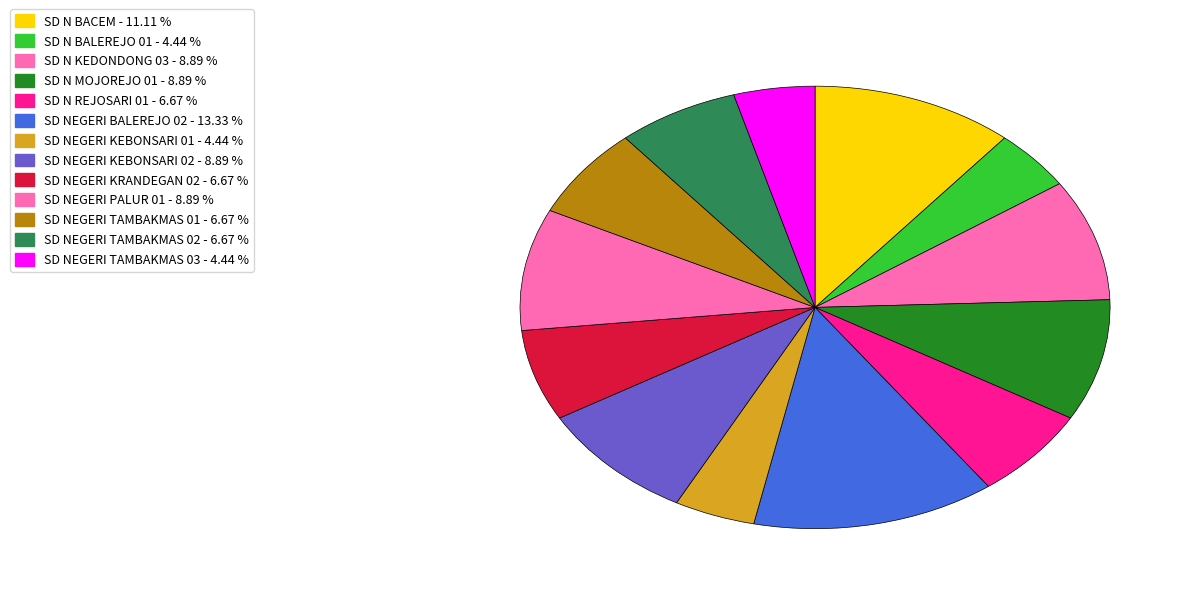

What is the largest slice in the pie chart?

SD NEGERI BALEREJO 02